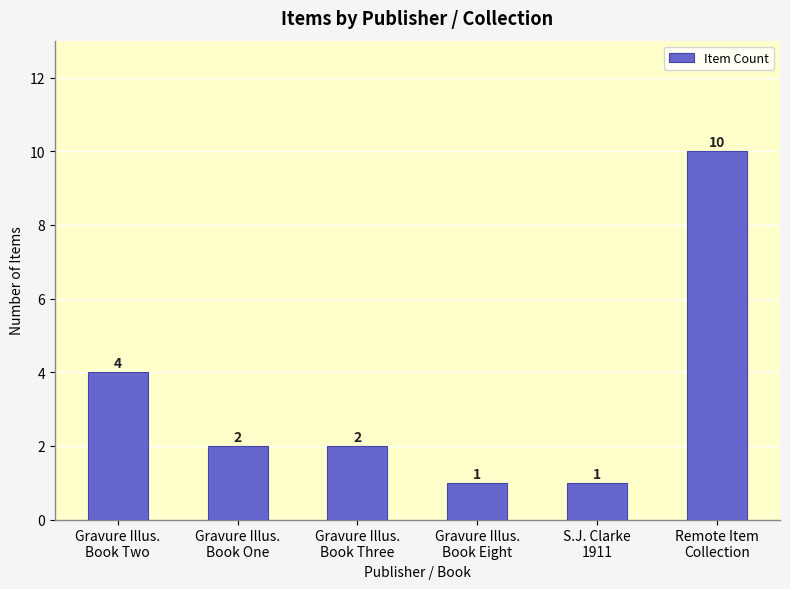

Does the chart contain any negative values?

No